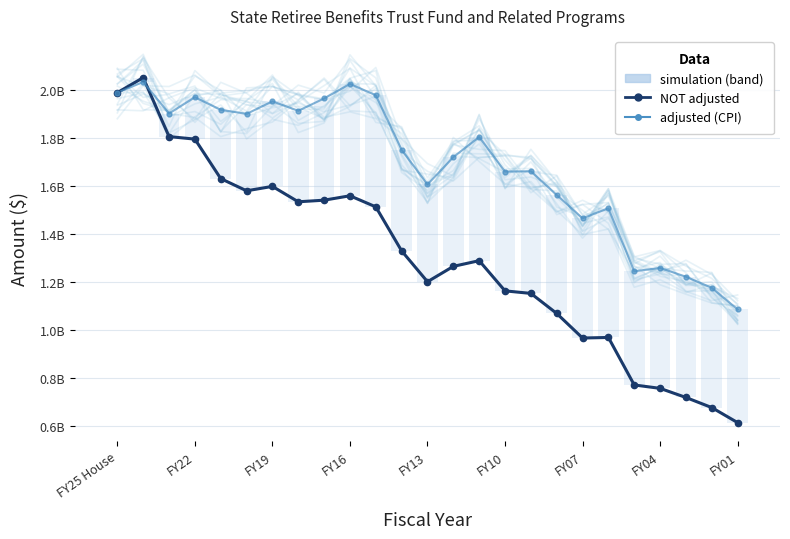

How many interior local peaks does the NOT adjusted for inflation series have?

5